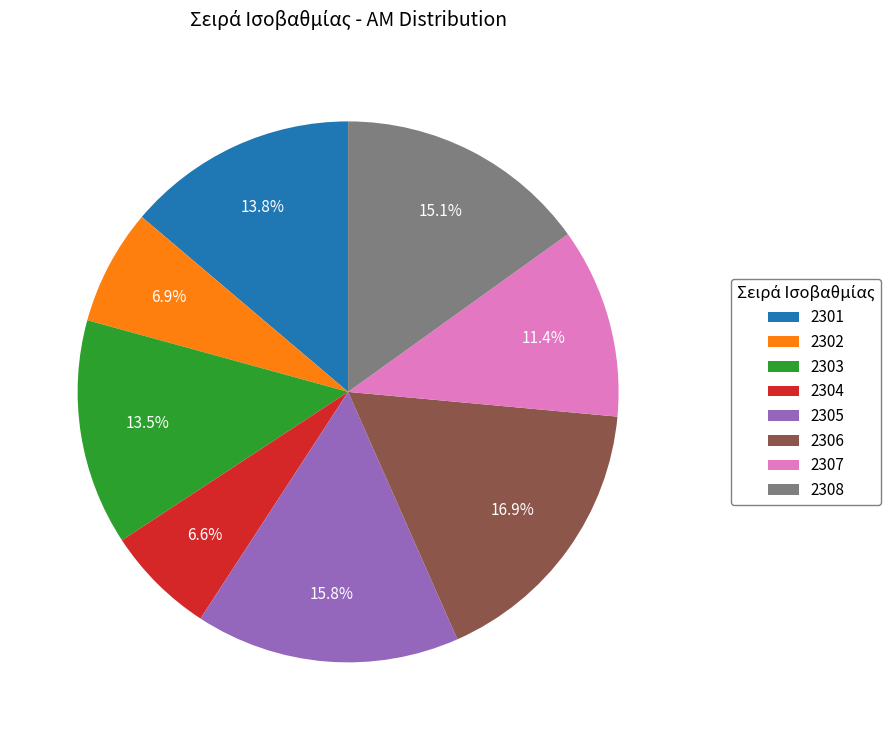

What is the ratio of the value at 2303 to the value at 2302?

2.0